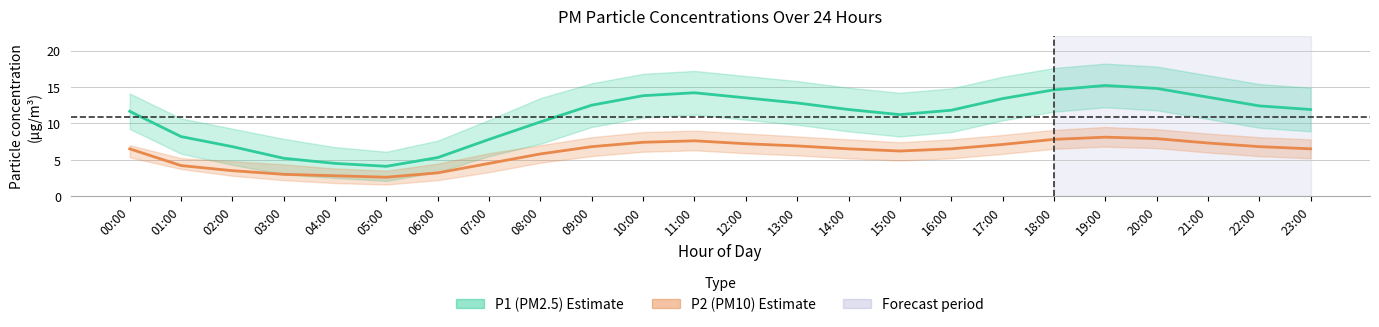

Rank the categories by P2 (PM10) mean value from highest to lowest.

19:00, 20:00, 18:00, 11:00, 10:00, 21:00, 12:00, 17:00, 13:00, 09:00, 22:00, 00:00, 14:00, 16:00, 23:00, 15:00, 08:00, 07:00, 01:00, 02:00, 06:00, 03:00, 04:00, 05:00